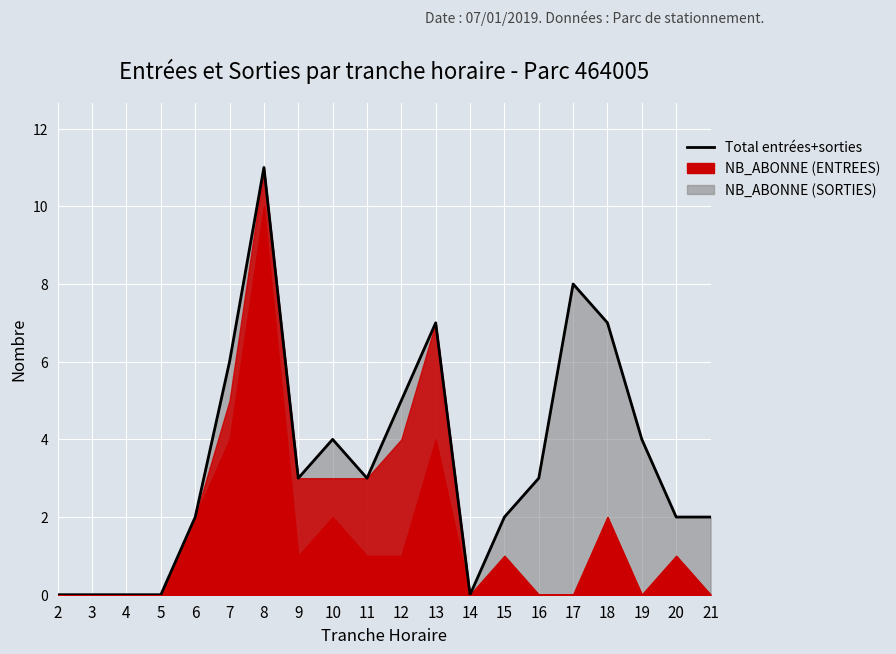

What is the value of the 14th point from the left?

2